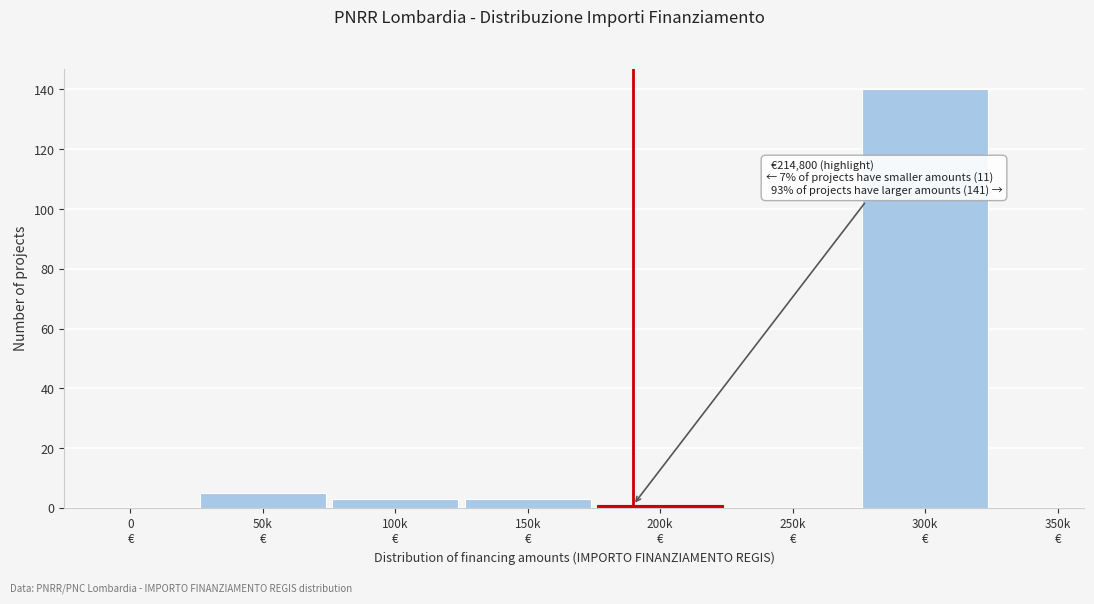

What is the greatest value displayed?

140